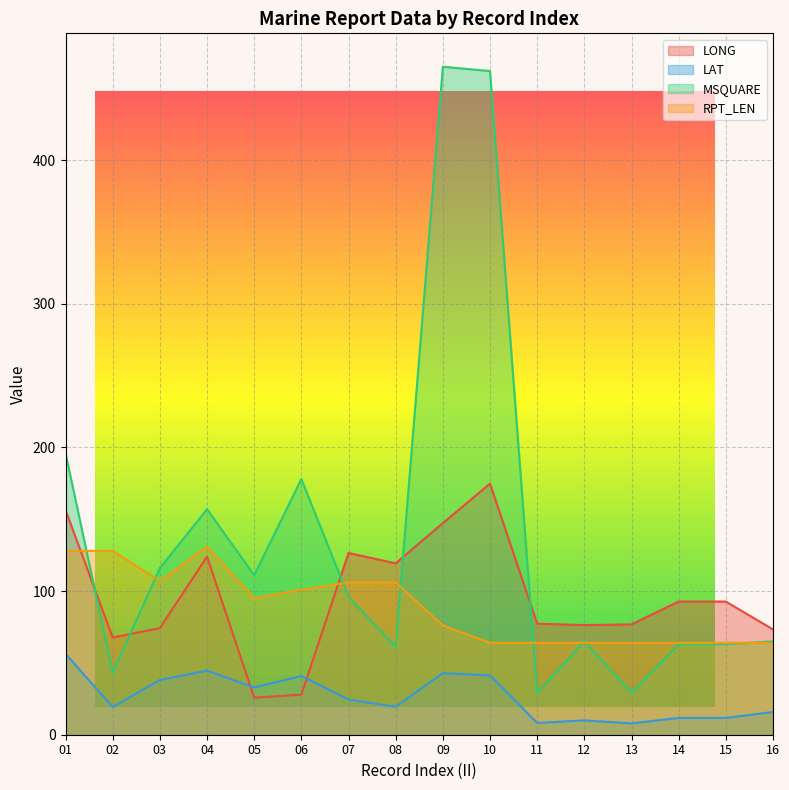

True or false: MSQUARE has a value of 111.0 at 05.

True